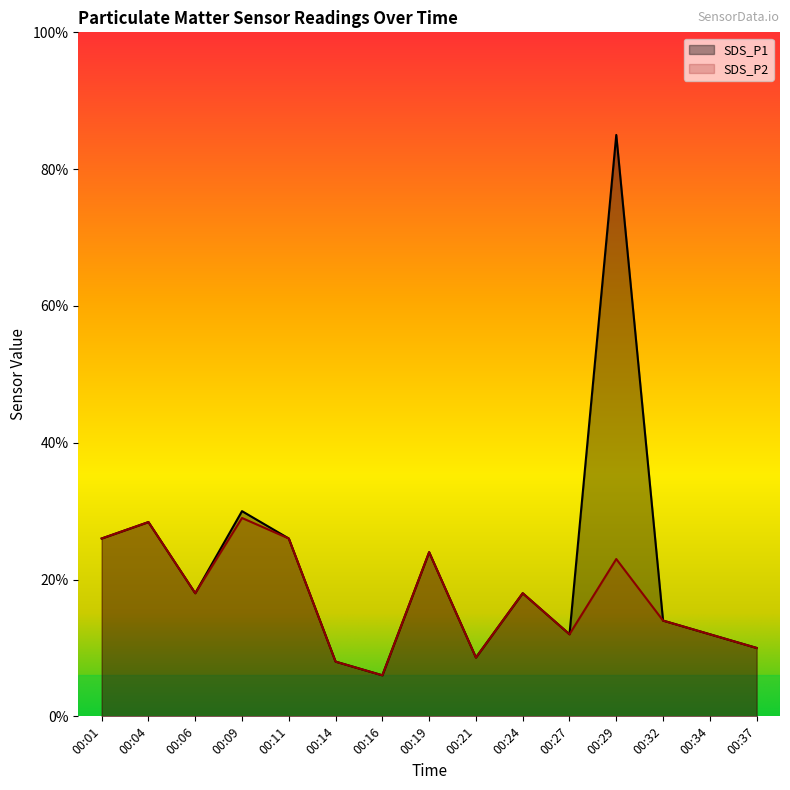

Which series has the largest total across all categories?

SDS_P1